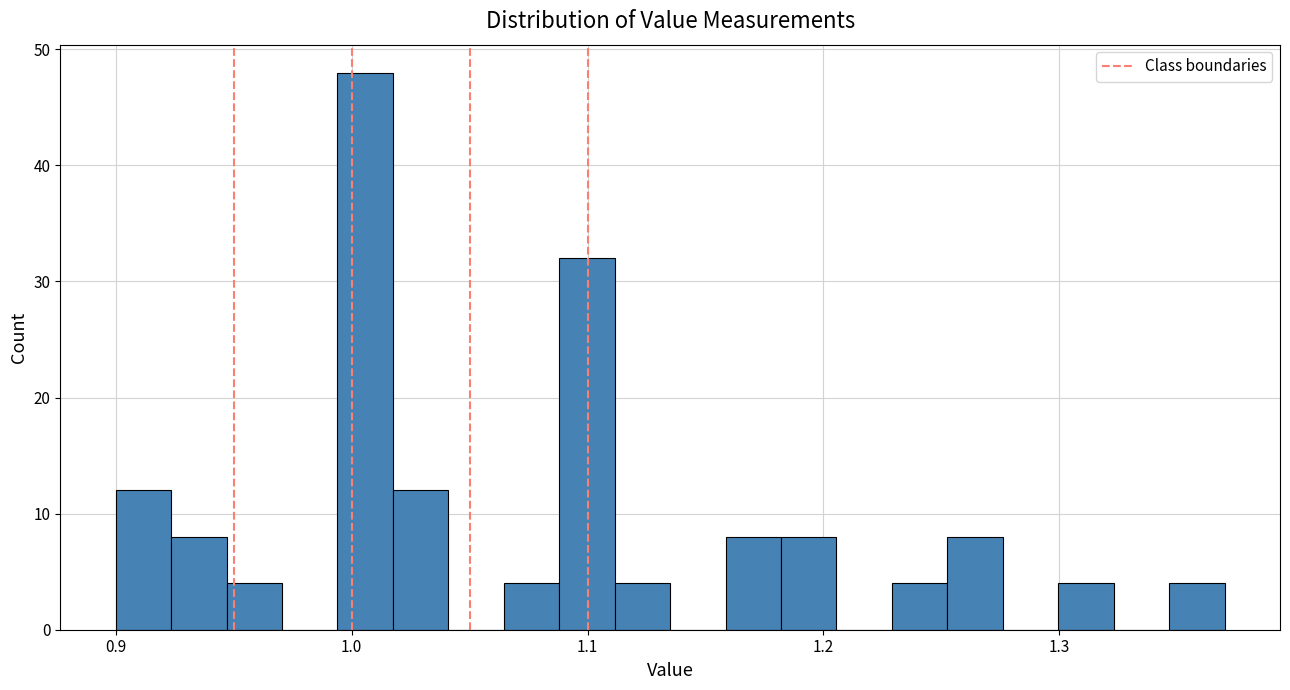

Around what value on the x-axis is the tallest bar? Give the approximate position of its centre, as read against the axis.

1.01